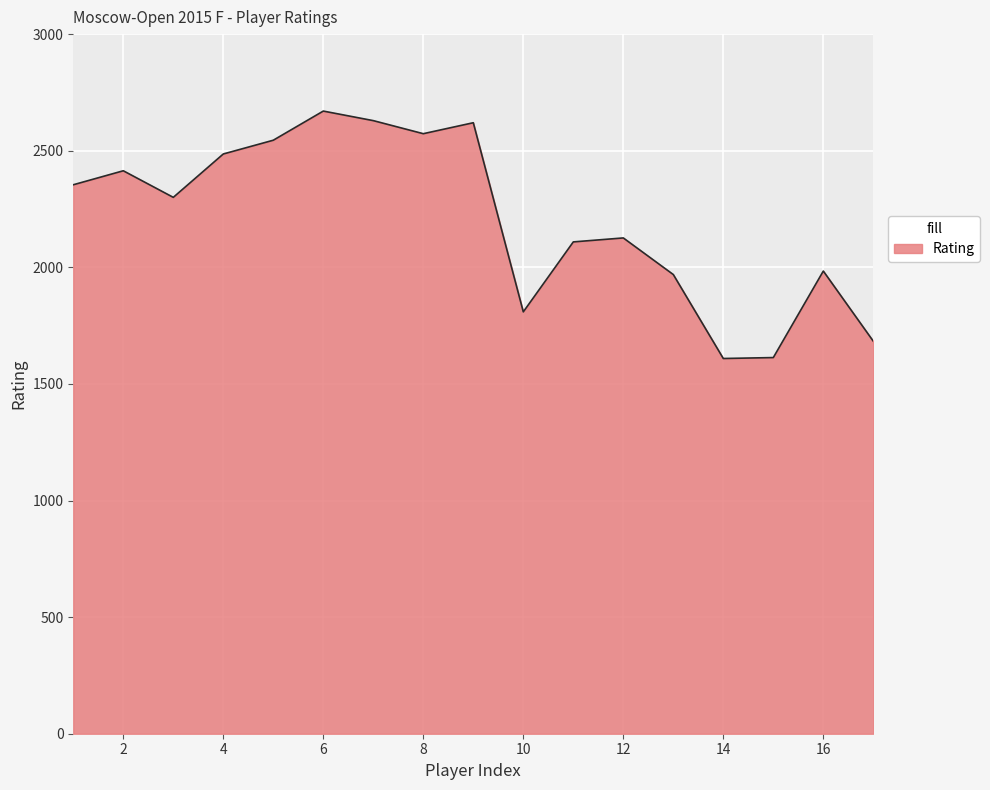

What is the maximum value shown in the chart?

2670